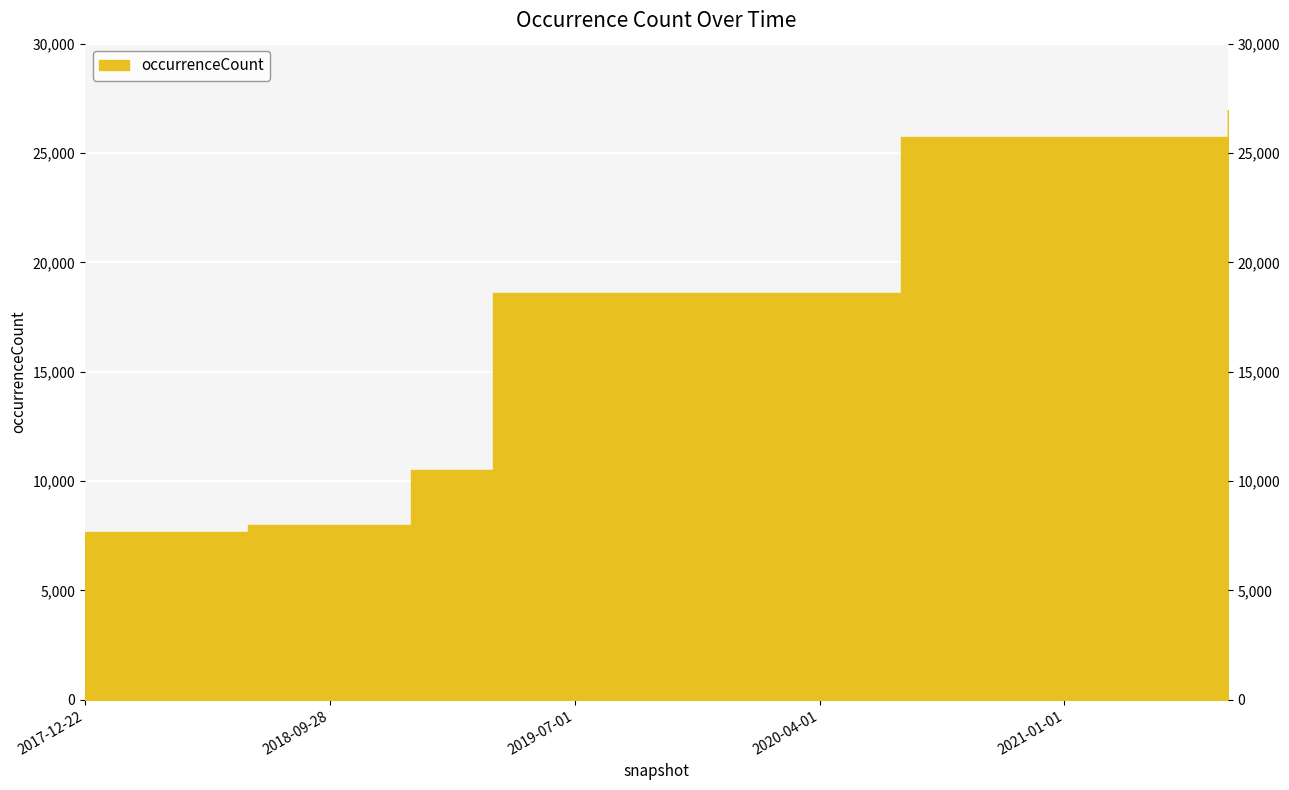

How many series are shown in this chart?

1